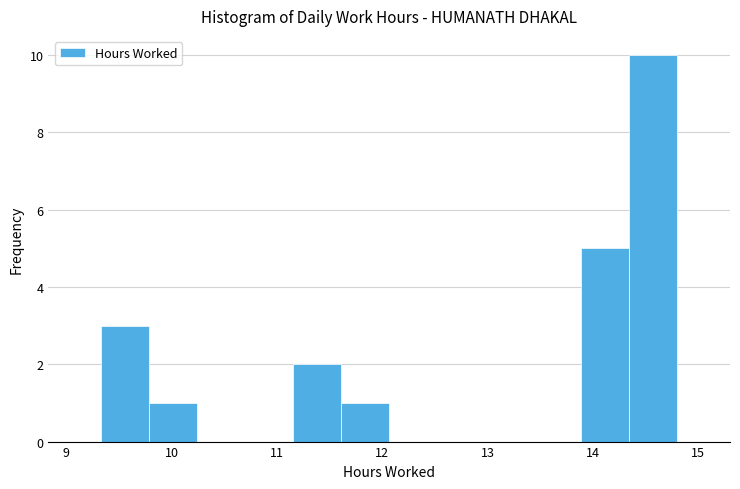

Reading left to right, list every bar in this chart as the range it spans on the x-axis followed by its height. Neither the bar edges nor the heights are printed on the chart, so give them approximately, as read against the axes.

9.3 to 9.8: 3
9.8 to 10.2: 1
10.2 to 10.7: 0
10.7 to 11.2: 0
11.2 to 11.6: 2
11.6 to 12.1: 1
12.1 to 12.5: 0
12.5 to 13.0: 0
13.0 to 13.4: 0
13.4 to 13.9: 0
13.9 to 14.3: 5
14.3 to 14.8: 10